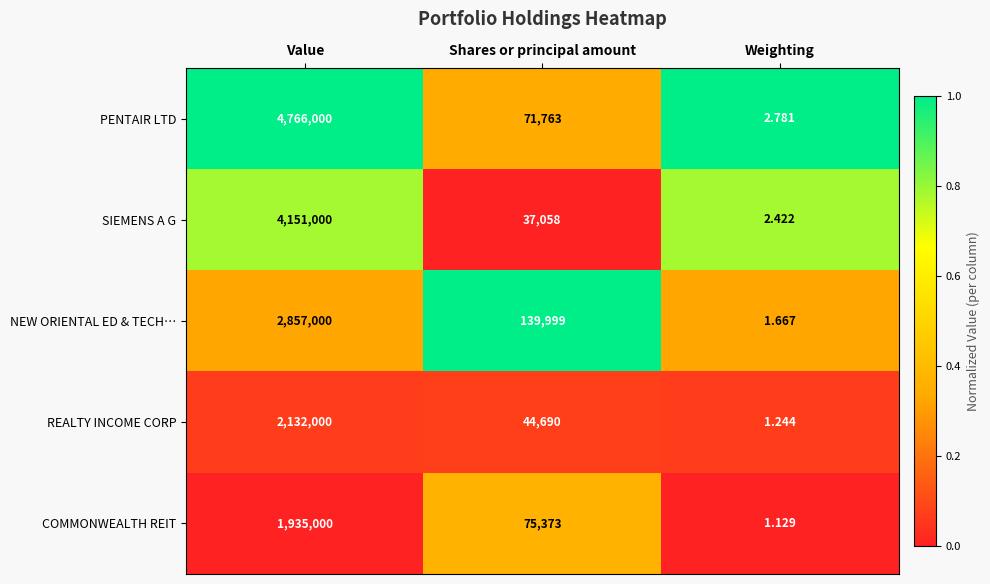

Which series changed the most between Value and Weighting?

PENTAIR LTD